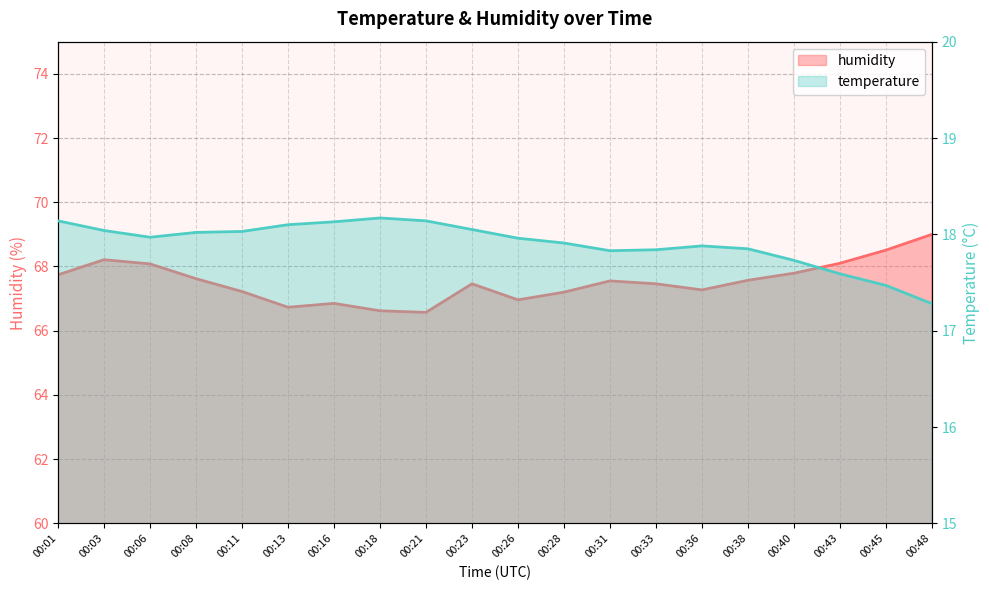

Reading left to right, transcribe all the data shown in this chart.

temperature: 18.1	18.0	18.0	18.0	18.0	18.1	18.1	18.2	18.1	18.1	18.0	17.9	17.8	17.8	17.9	17.9	17.7	17.6	17.5	17.3
humidity: 67.7	68.2	68.1	67.6	67.2	66.7	66.8	66.6	66.6	67.5	67.0	67.2	67.5	67.5	67.3	67.6	67.8	68.1	68.5	69.0